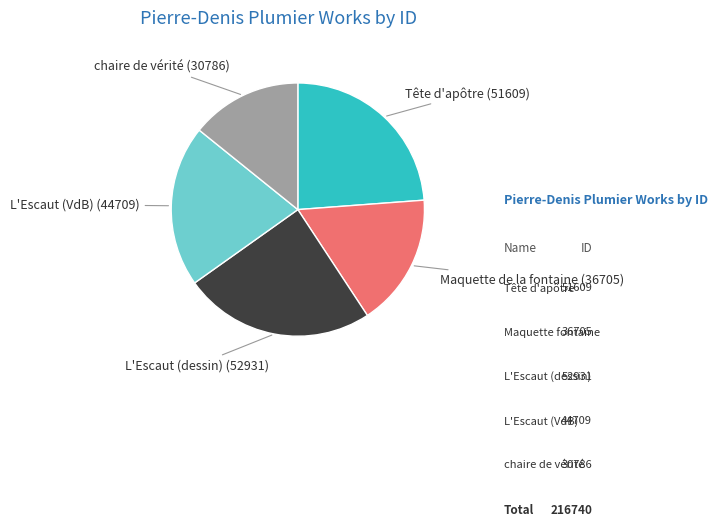

True or false: Tête d'apôtre accounts for 24% of the total.

True